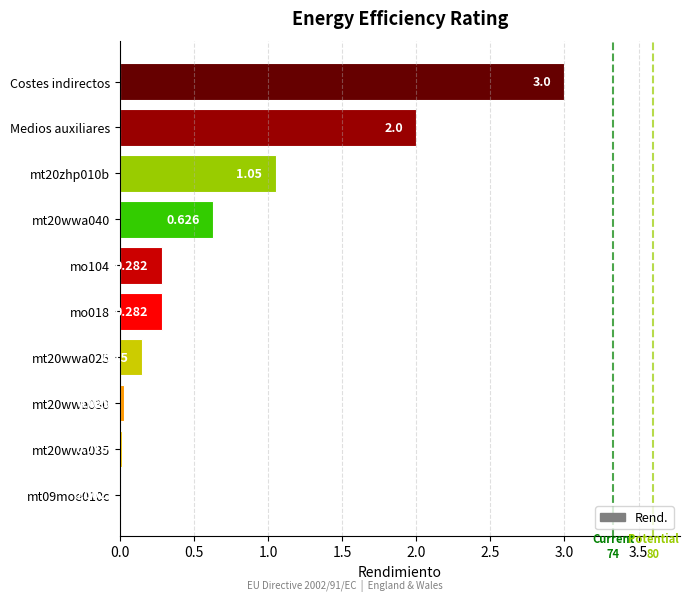

Which has a higher value, mt20wwa035 or Costes indirectos?

Costes indirectos